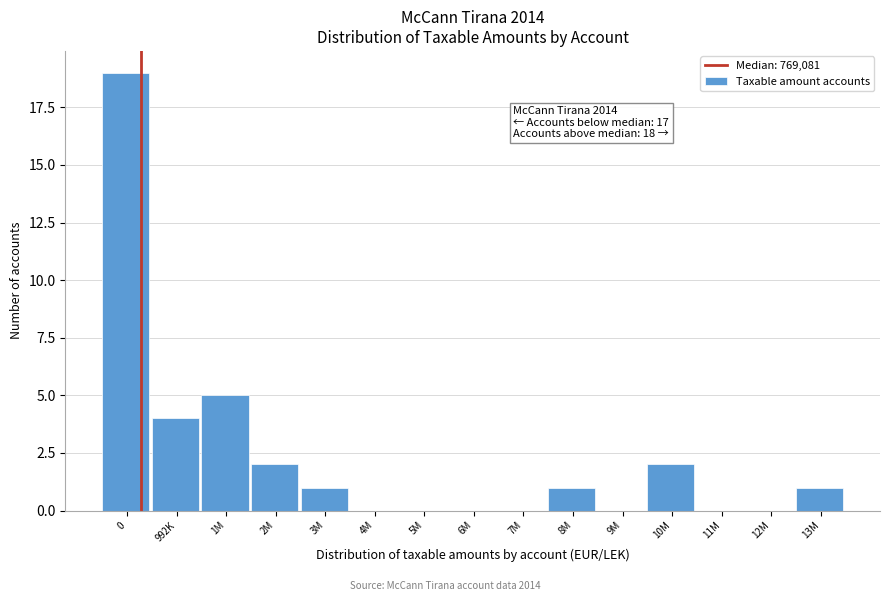

Reading left to right, what are all the values shown in this chart?

0=19	992K=4	1M=5	2M=2	3M=1	4M=0	5M=0	6M=0	7M=0	8M=1	9M=0	10M=2	11M=0	12M=0	13M=1